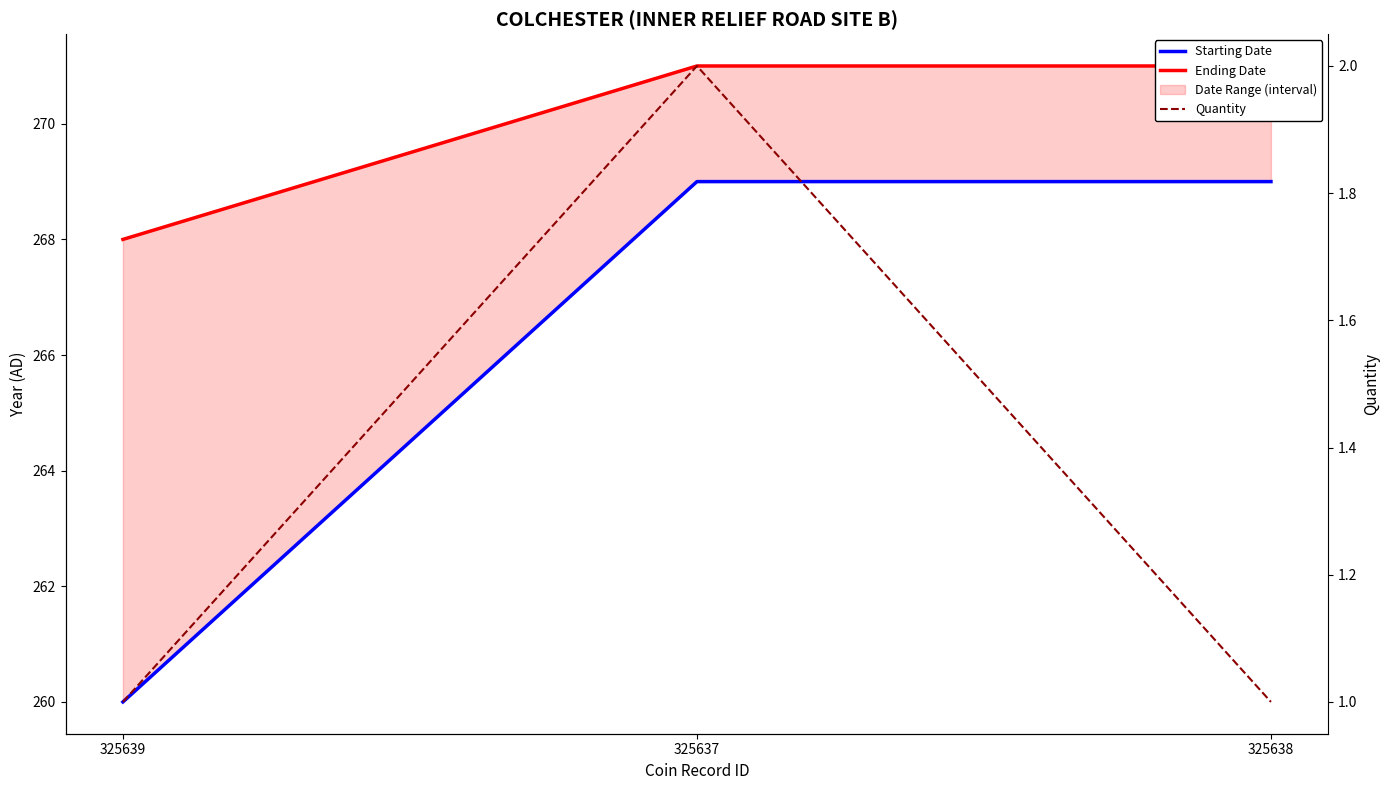

Which series has the largest range (max minus min)?

Starting Date